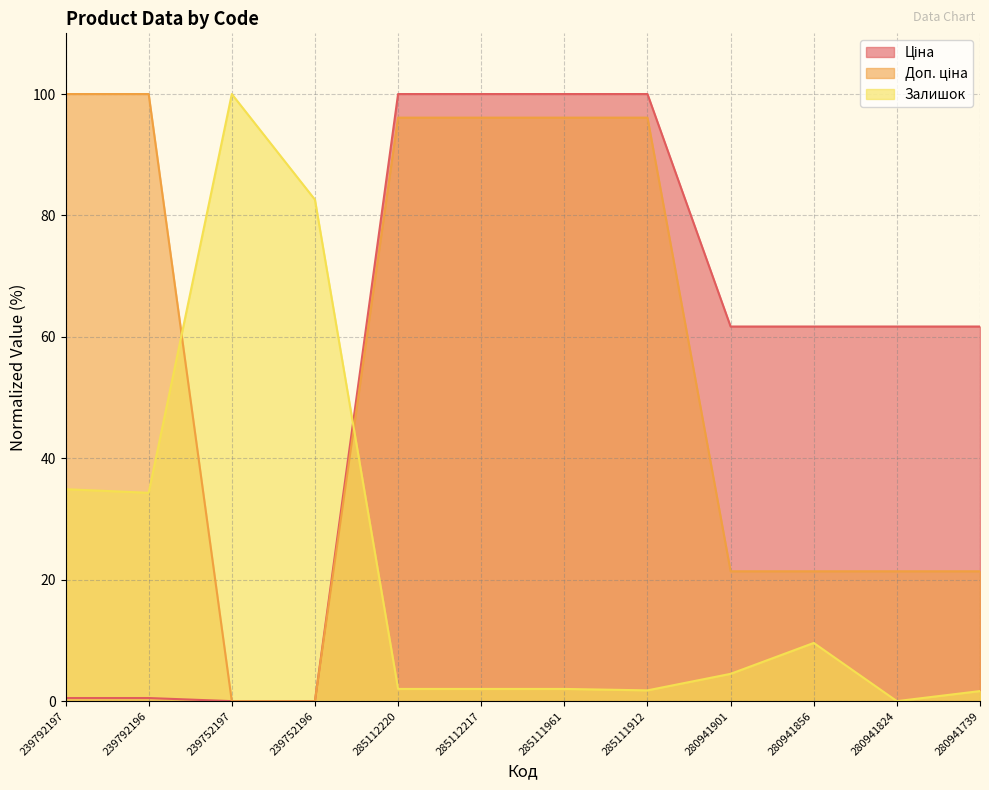

How many lines are shown in the chart?

3